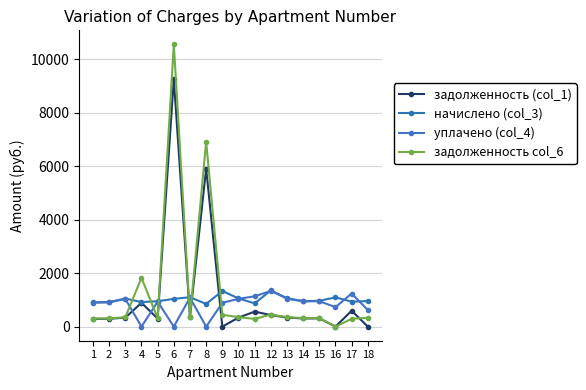

What are all the series names shown in the legend?

задолженность (col_1), начислено (col_3), уплачено (col_4), задолженность col_6